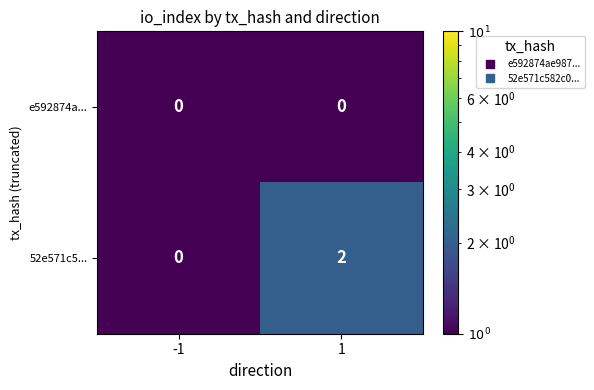

At 1, list the series in order from largest to smallest.

52e571c5..., e592874a...